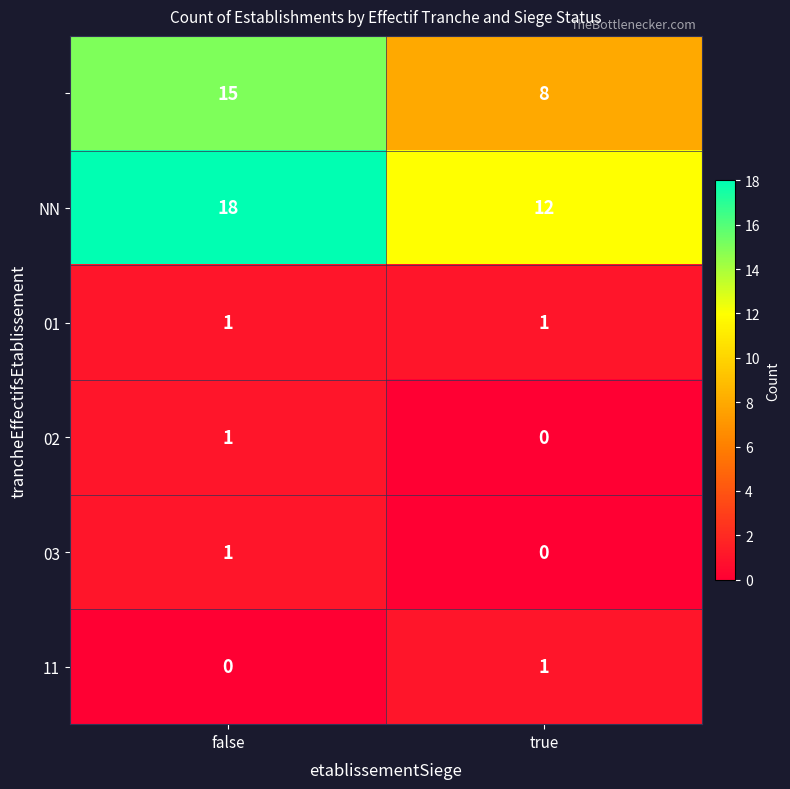

What is the total value across all series at true?

22